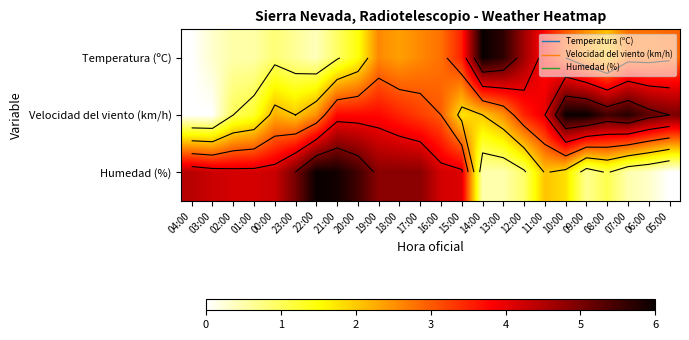

What is the maximum value shown in the chart?

6.0